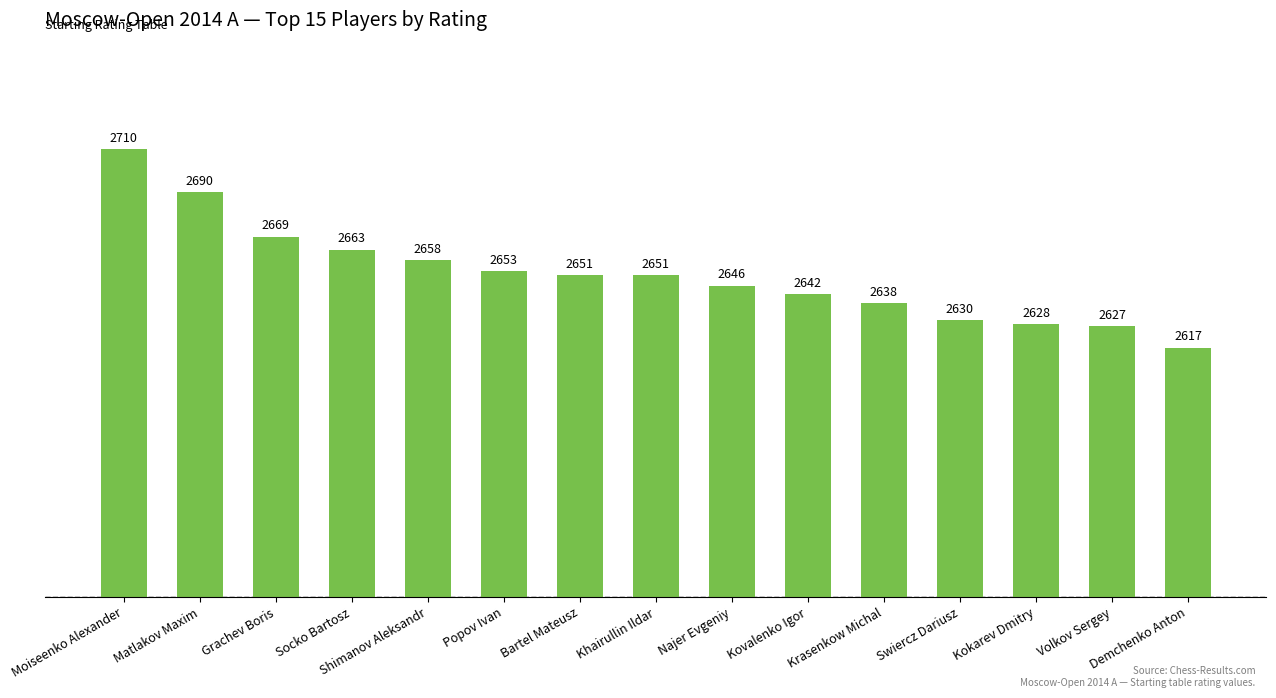

Approximately how many times larger is the value at Bartel Mateusz compared to Najer Evgeniy?

1.0